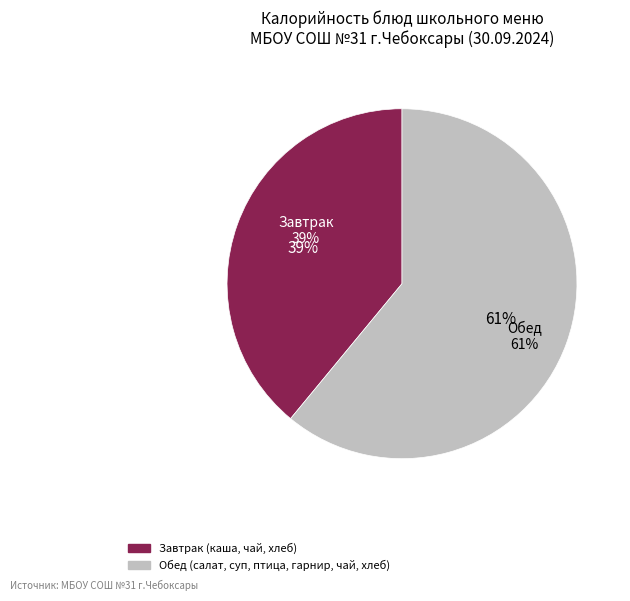

To the nearest percent, what is the difference between the largest and smallest slice percentages?

22%